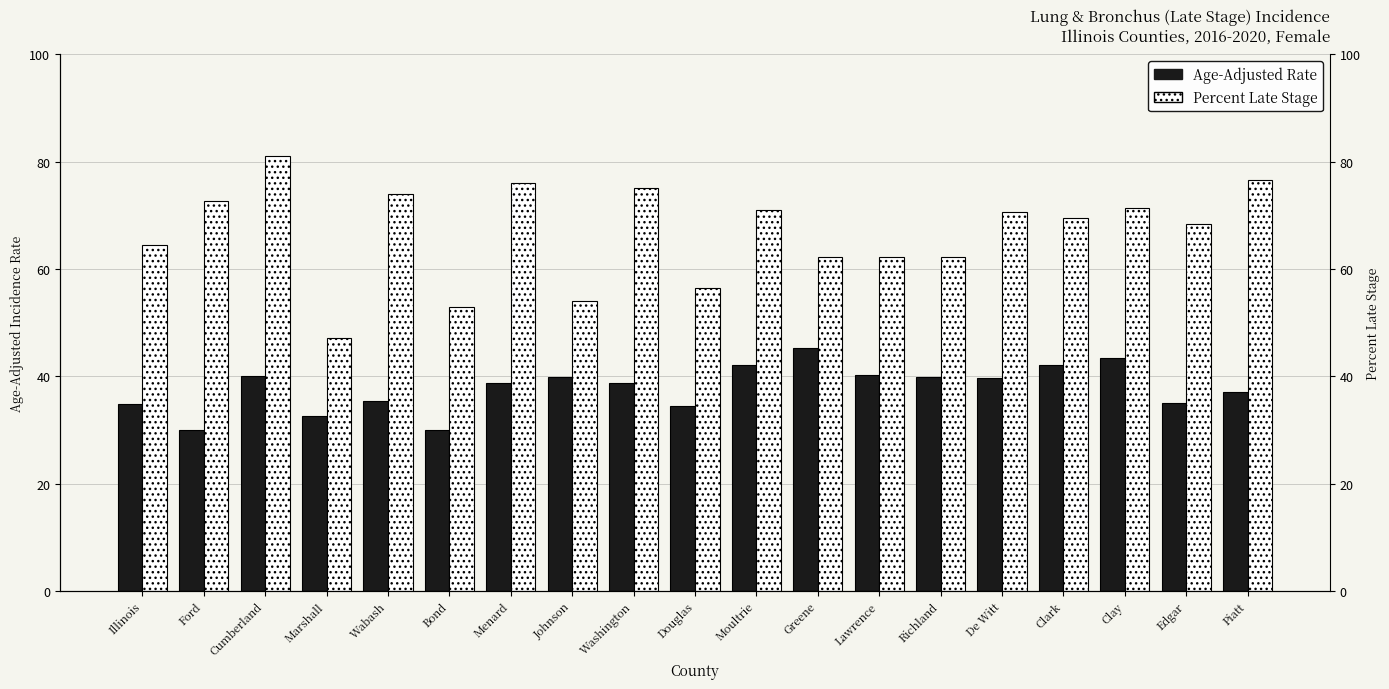

List the series in order of their overall mean, lowest first.

Age-Adjusted Rate, Percent Late Stage